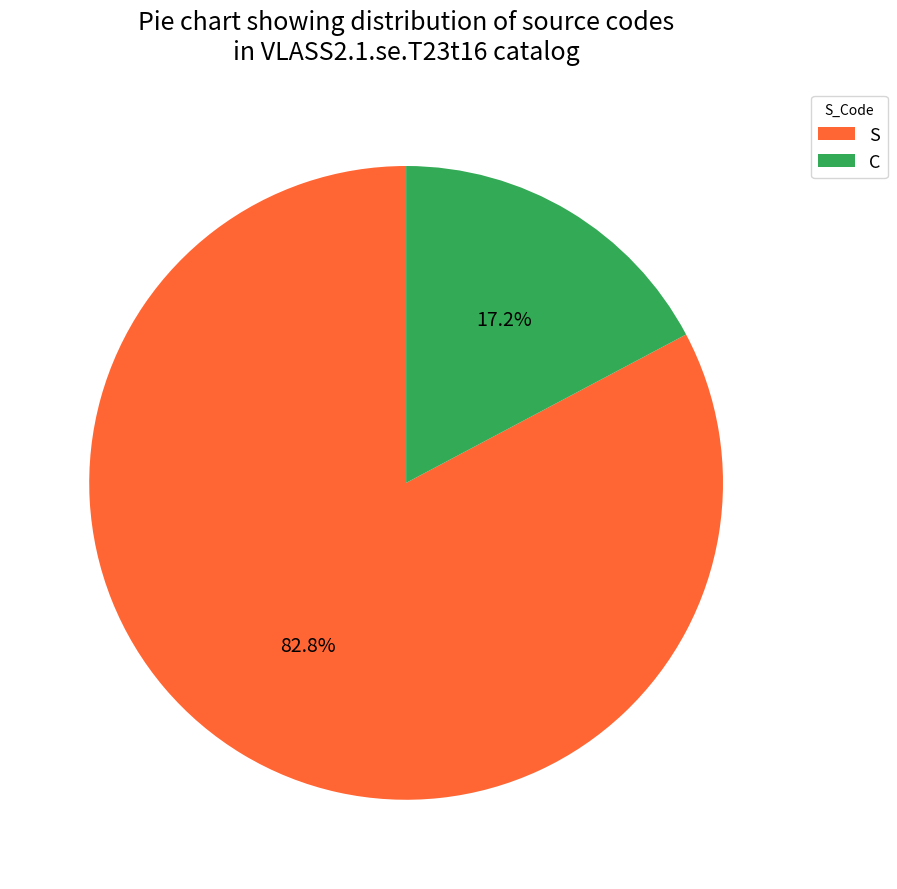

Is S the majority of the pie?

Yes